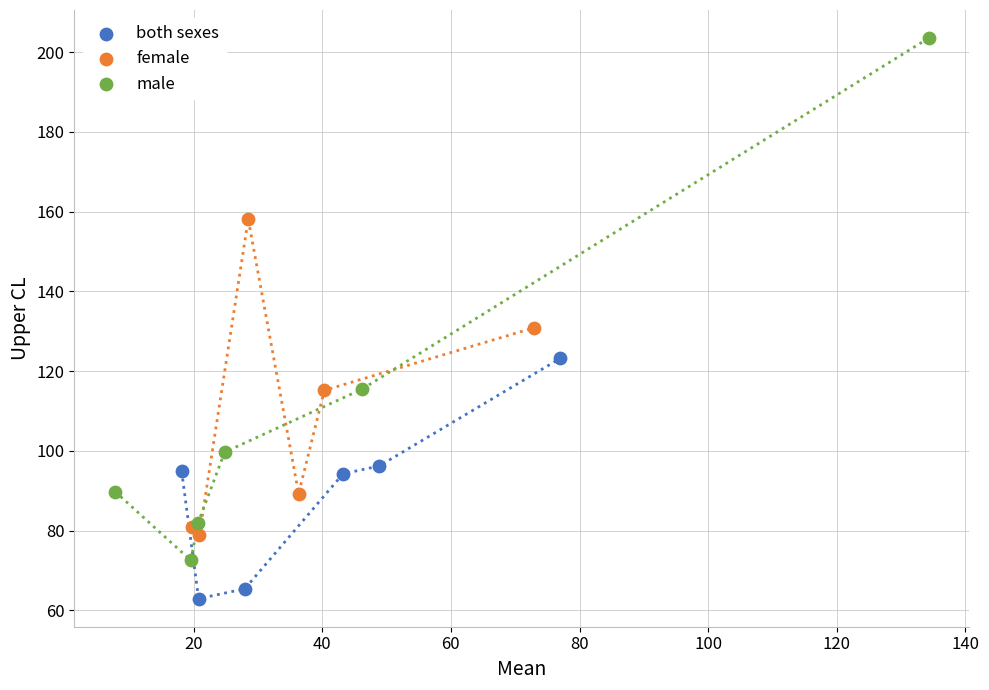

Which series has the largest Y range (max minus min)?

male